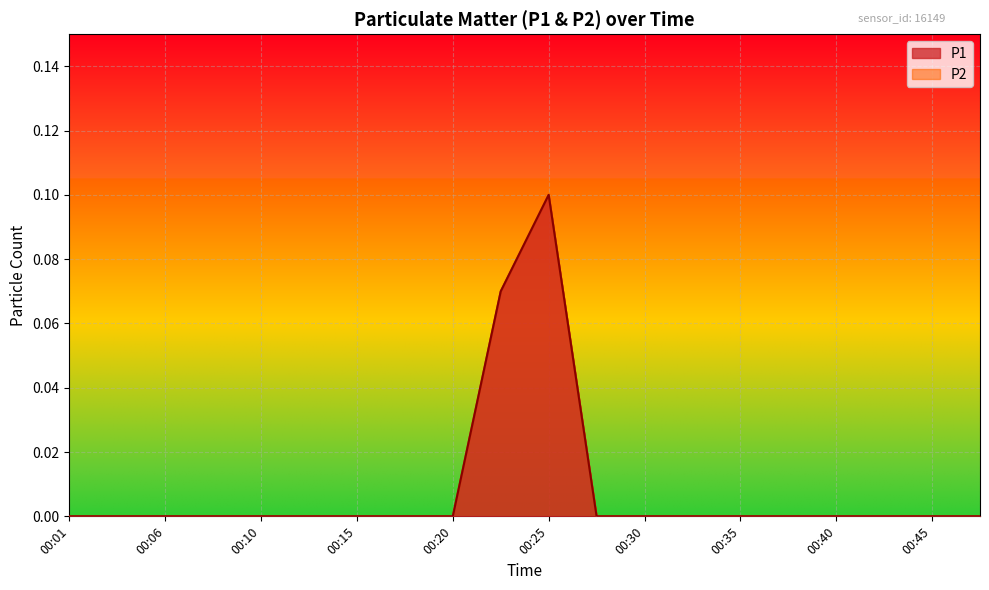

True or false: P2 has more than 2 points higher than both neighbors.

False